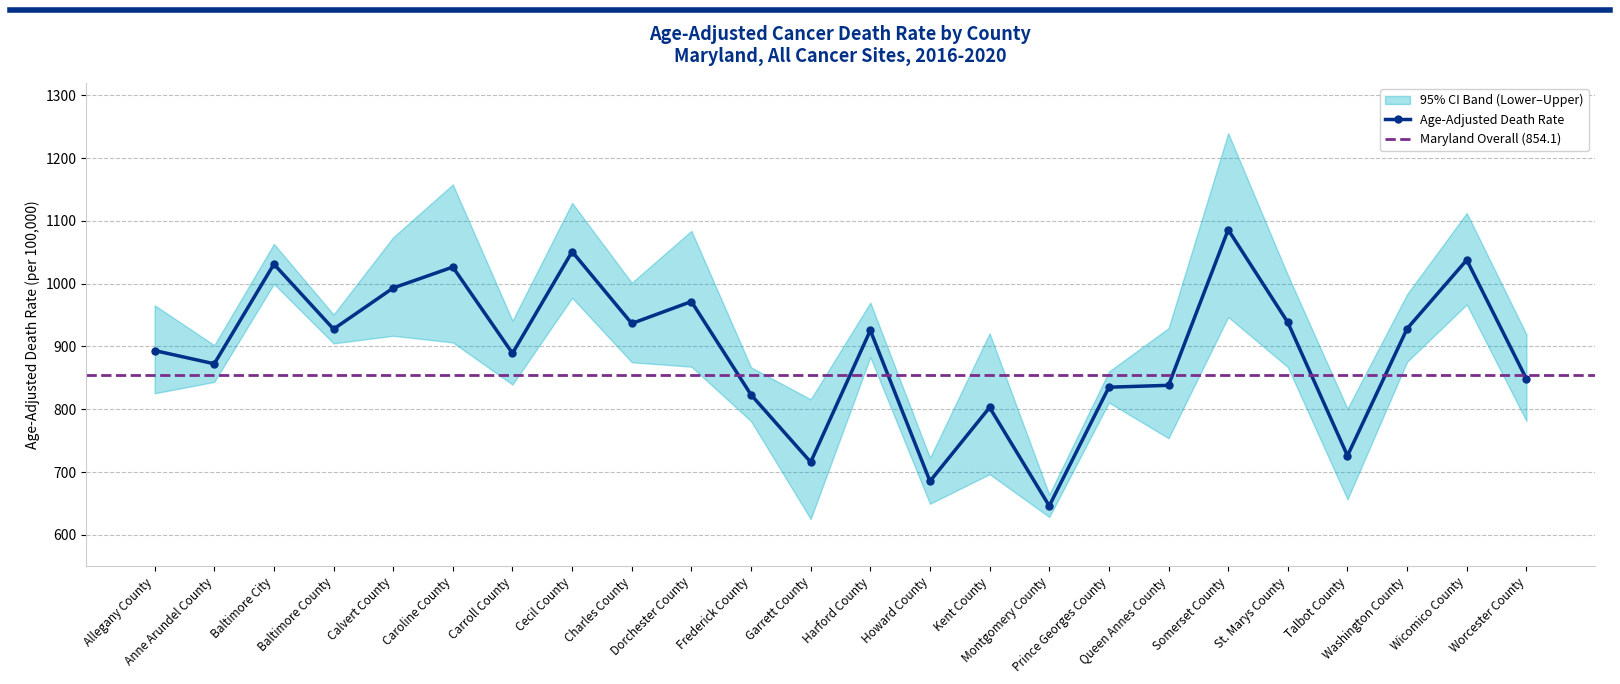

What is the value of the Lower CI (Rate) point at the 14th from the left?

649.4